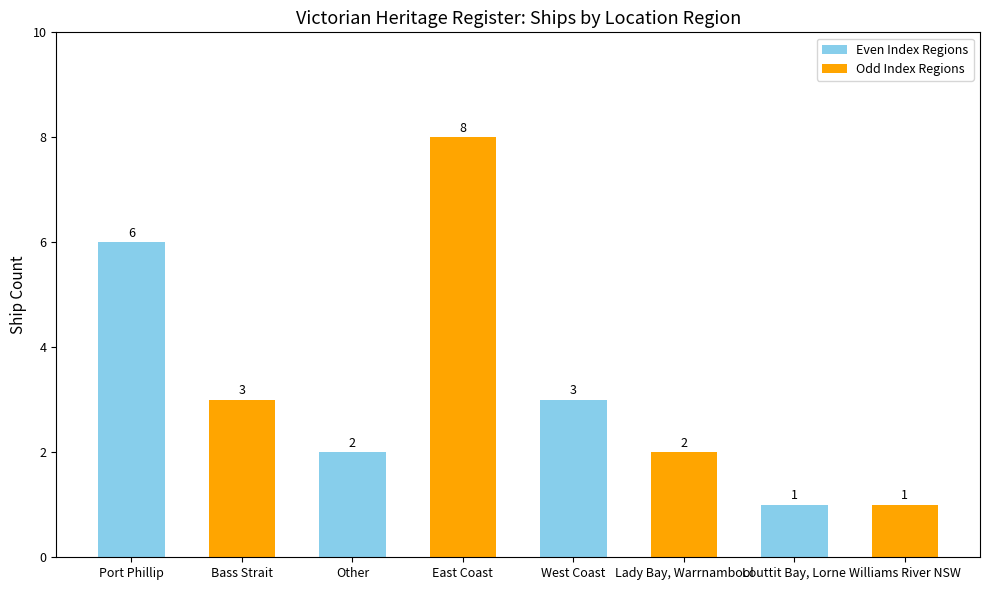

What is the approximate value at Lady Bay, Warrnambool?

2